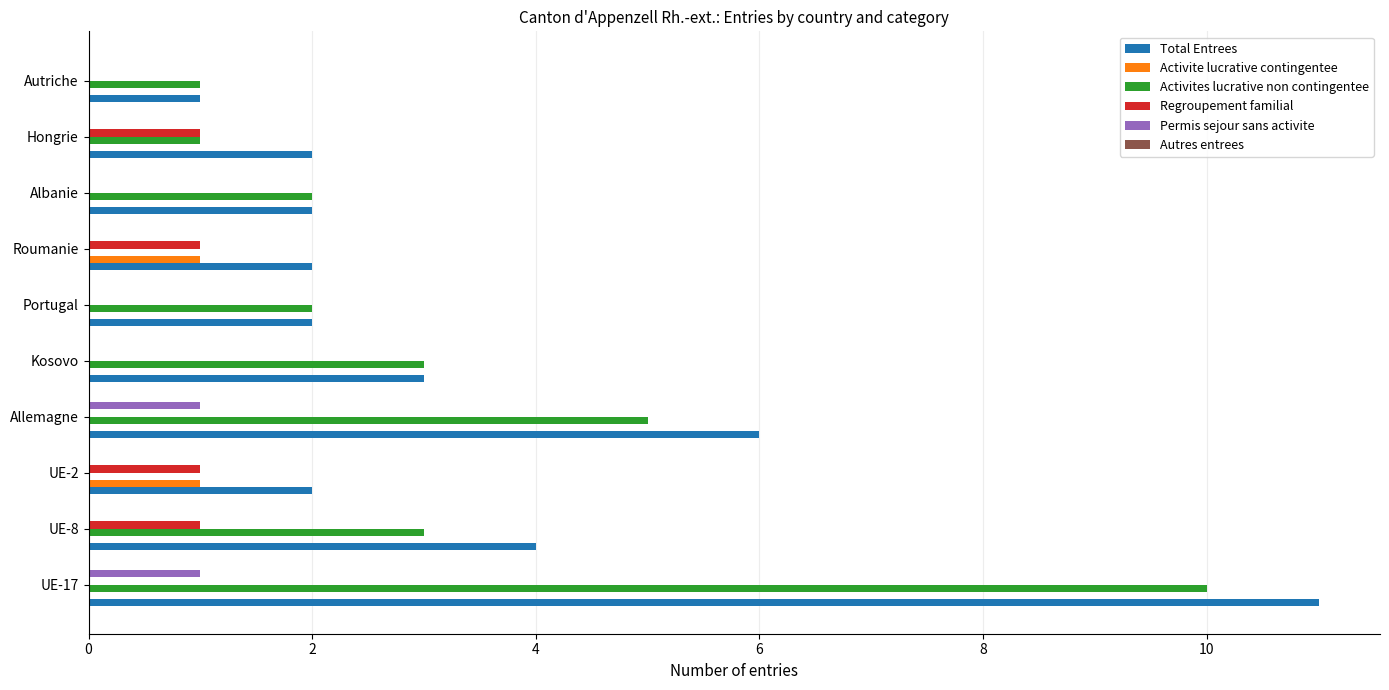

At which category is the sum across all series the highest?

UE-17